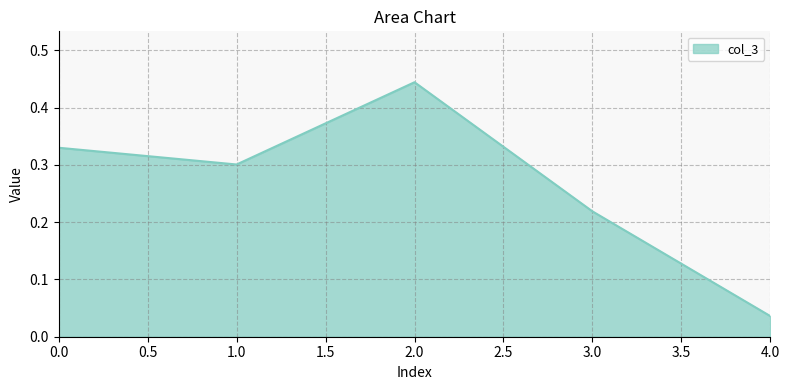

Which label corresponds to the smallest value in the chart?

4.0